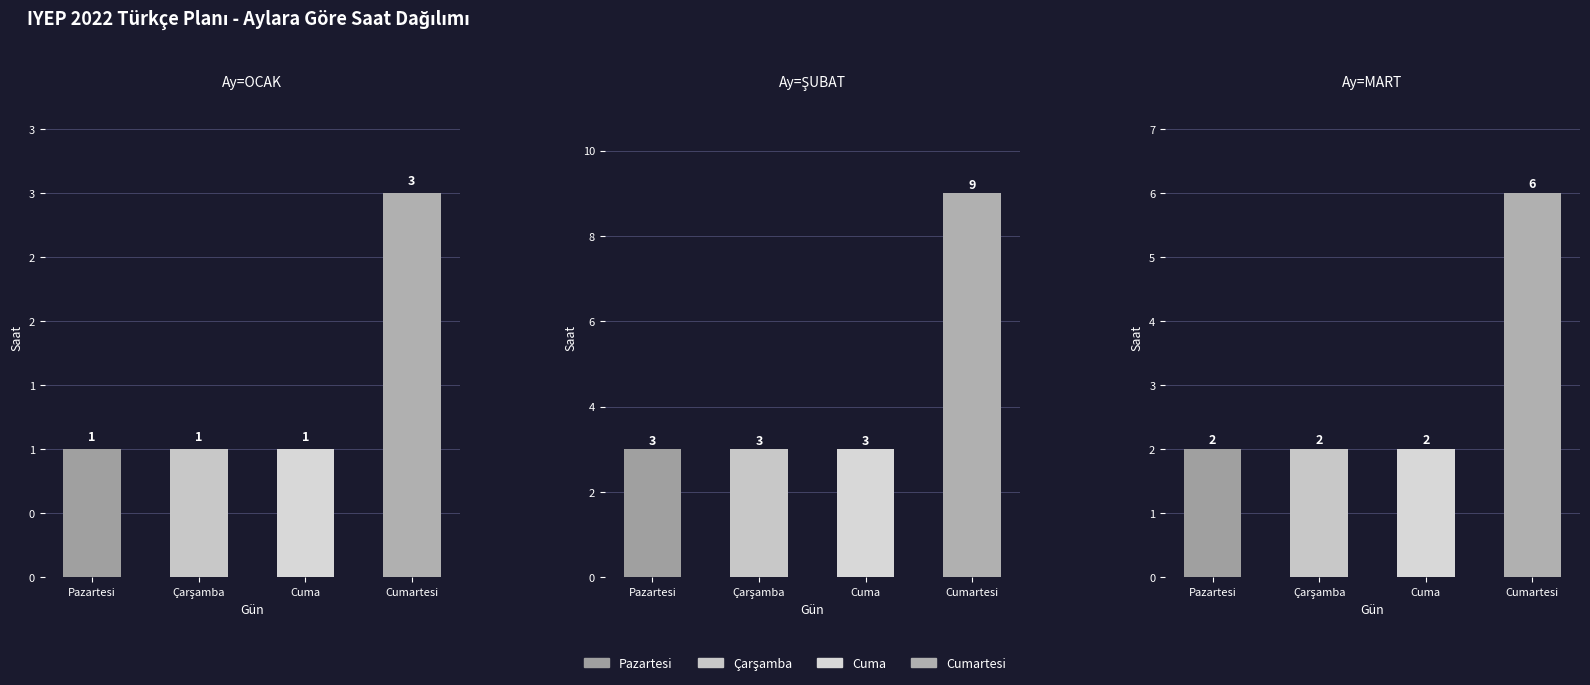

What is the label of the 1st bar from the right?

Cumartesi